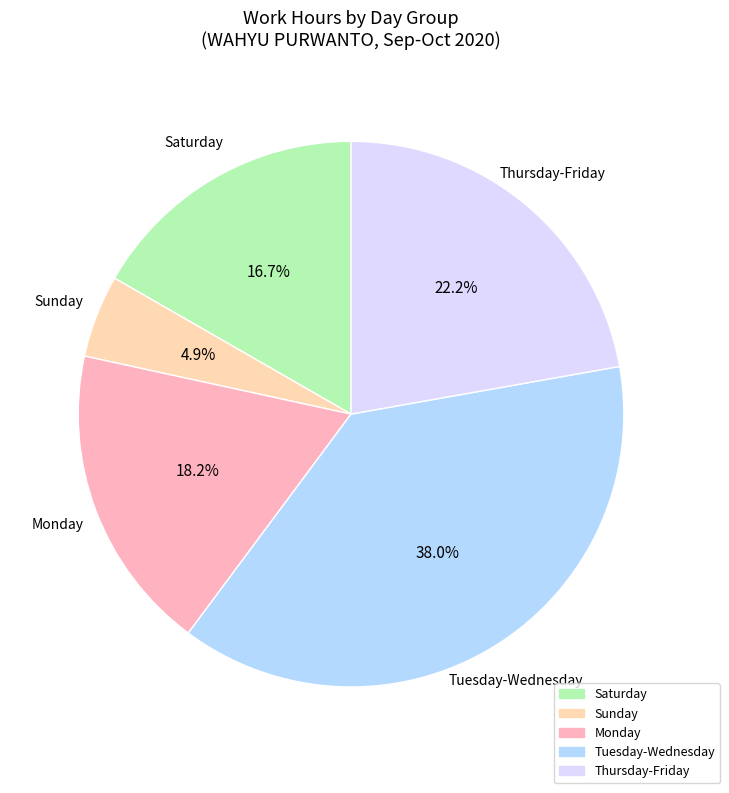

Approximately how many times larger is the value at Sunday compared to Saturday?

0.3